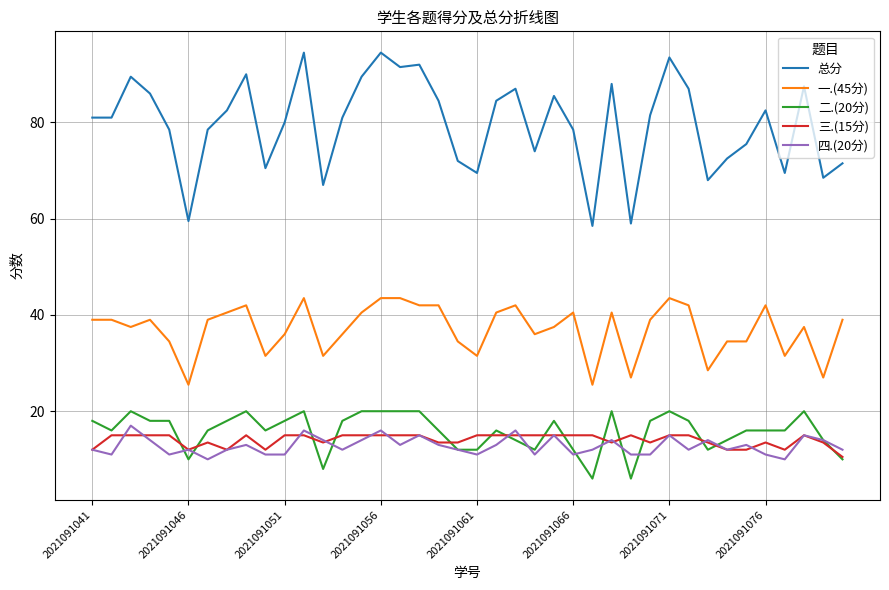

Which series has the largest total across all categories?

总分